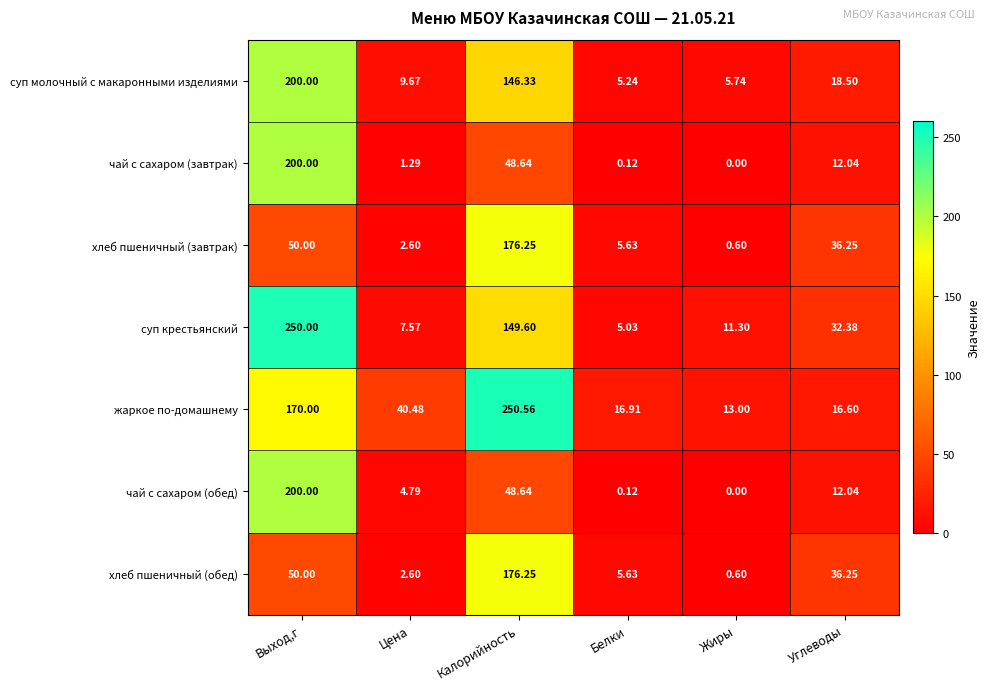

How many distinct data groups are displayed?

7